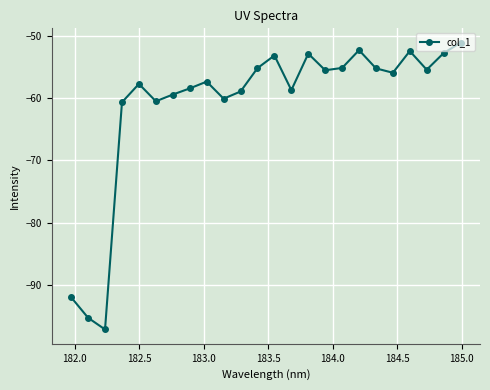

What is the value of the 10th point from the left?

-60.1